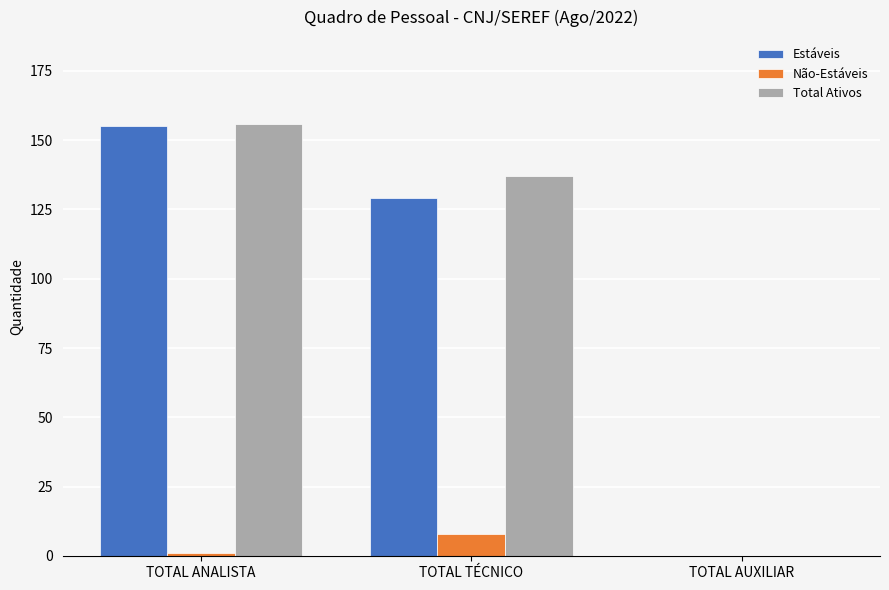

What is the highest value of the Total Ativos series?

156